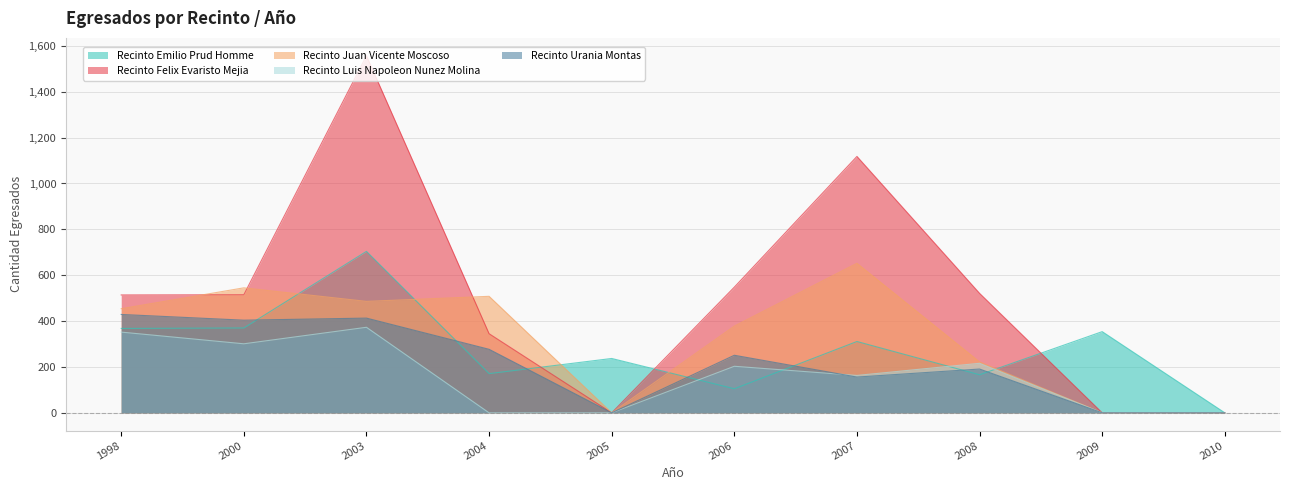

How many lines are shown in the chart?

5